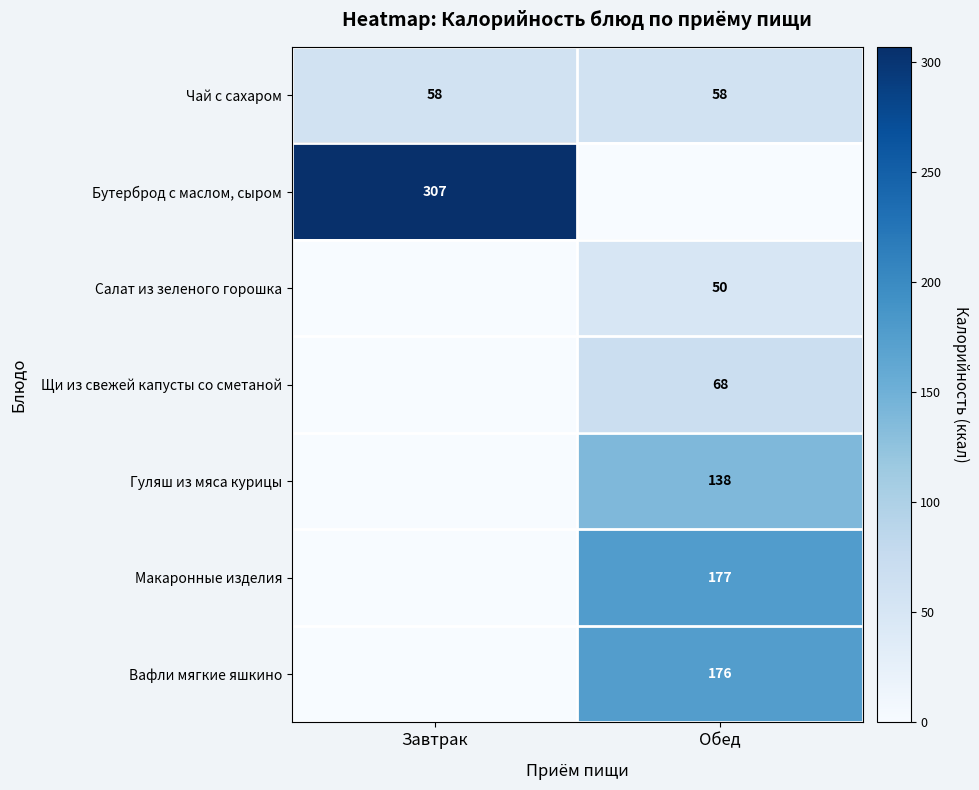

Is the value of Вафли мягкие яшкино at Обед greater than the value of Чай с сахаром at Обед?

Yes